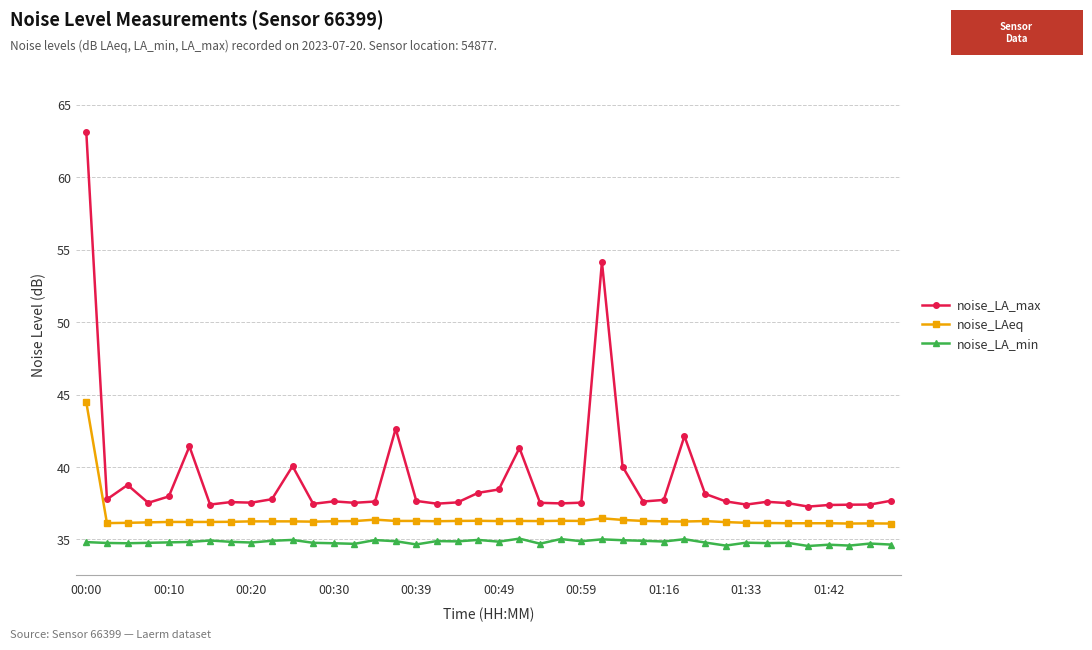

What is the maximum value for noise_LA_max?

63.1